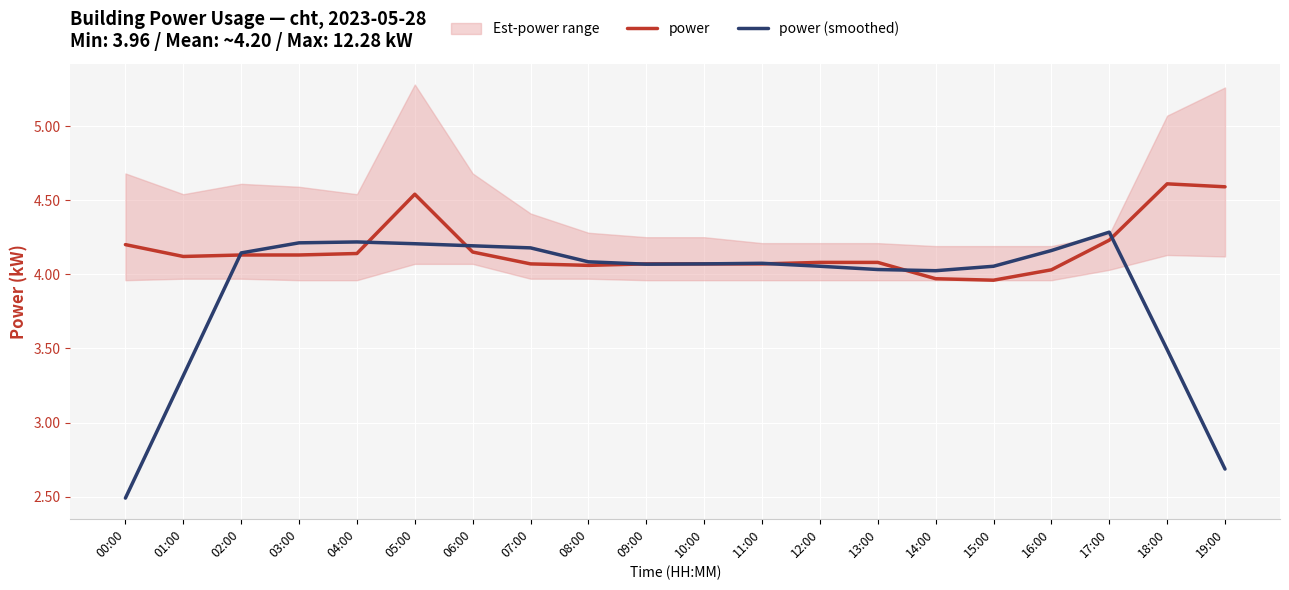

At how many categories does at least one series exceed 4?

20